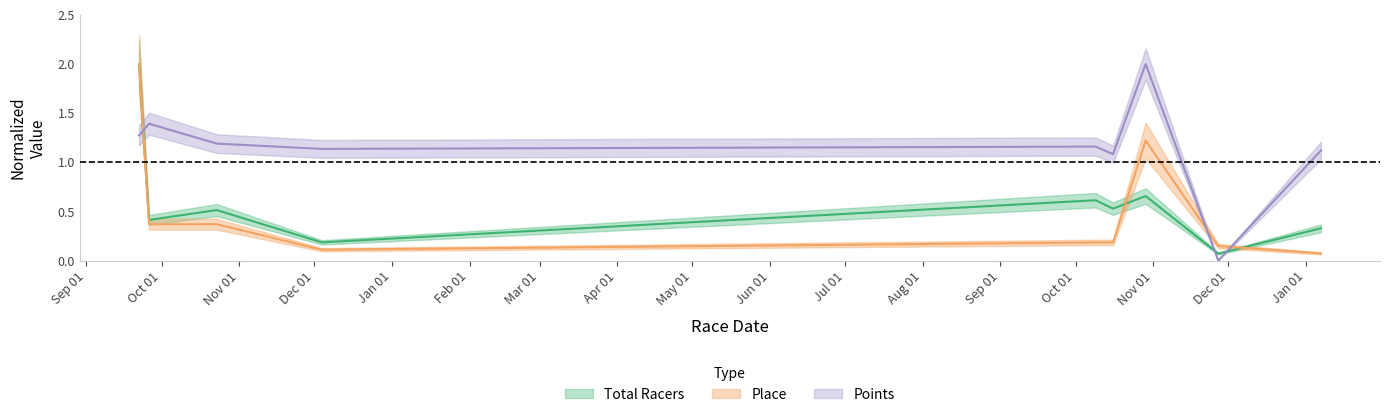

Does the chart have visible grid lines?

No